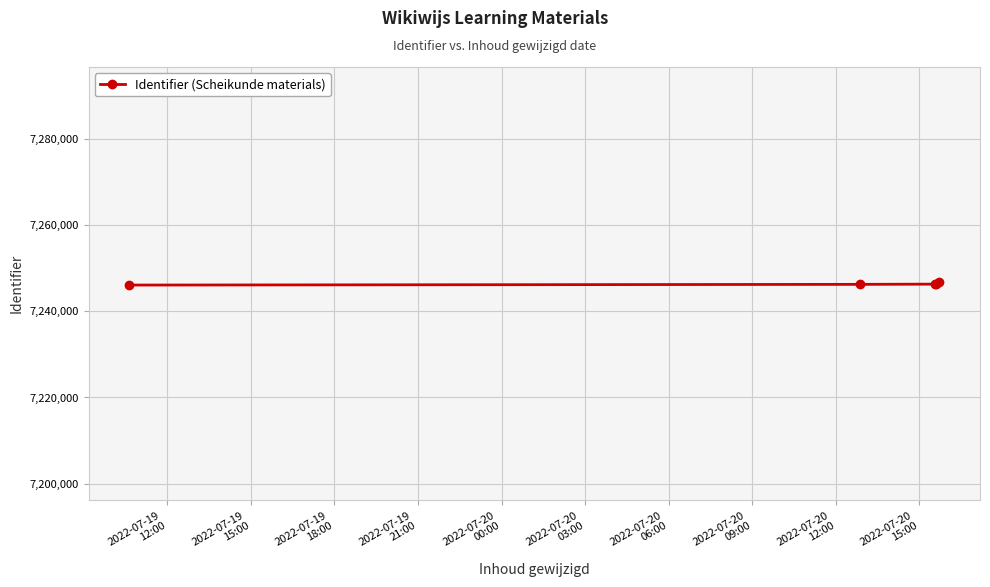

What is the value of the 3rd point from the left?

7246324